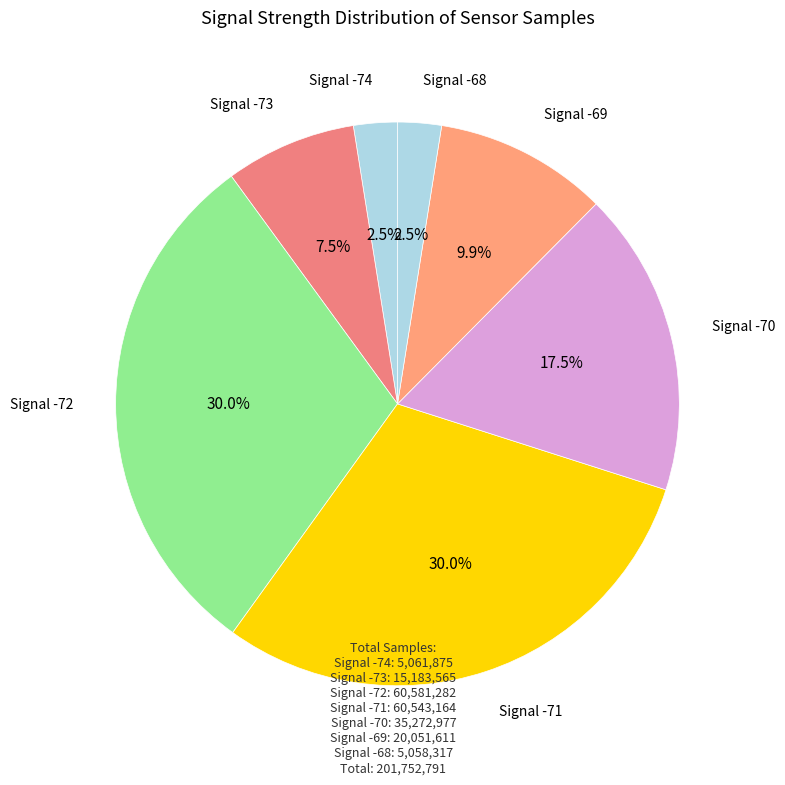

What percentage is NOT represented by Signal -74?

97.5%